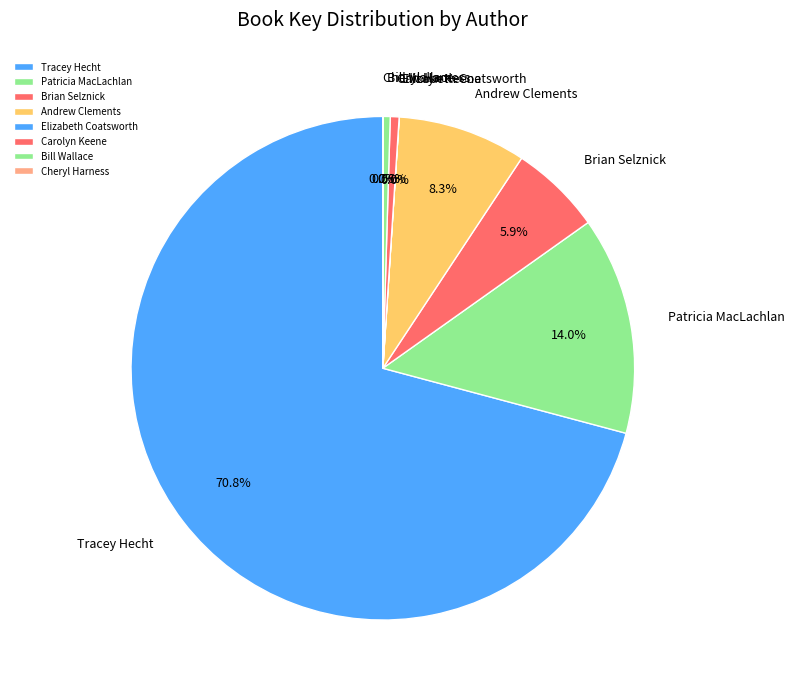

Is there any slice that represents more than half of the pie?

Yes